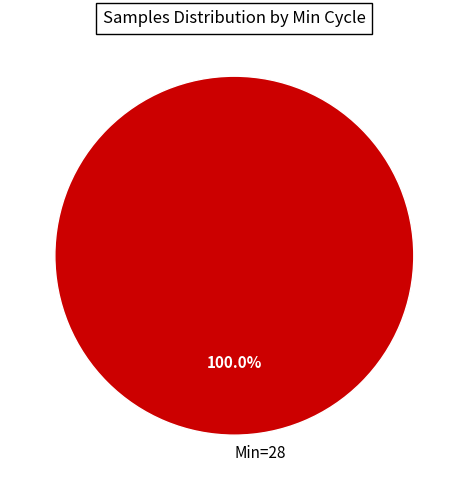

Is there any slice that represents more than half of the pie?

Yes